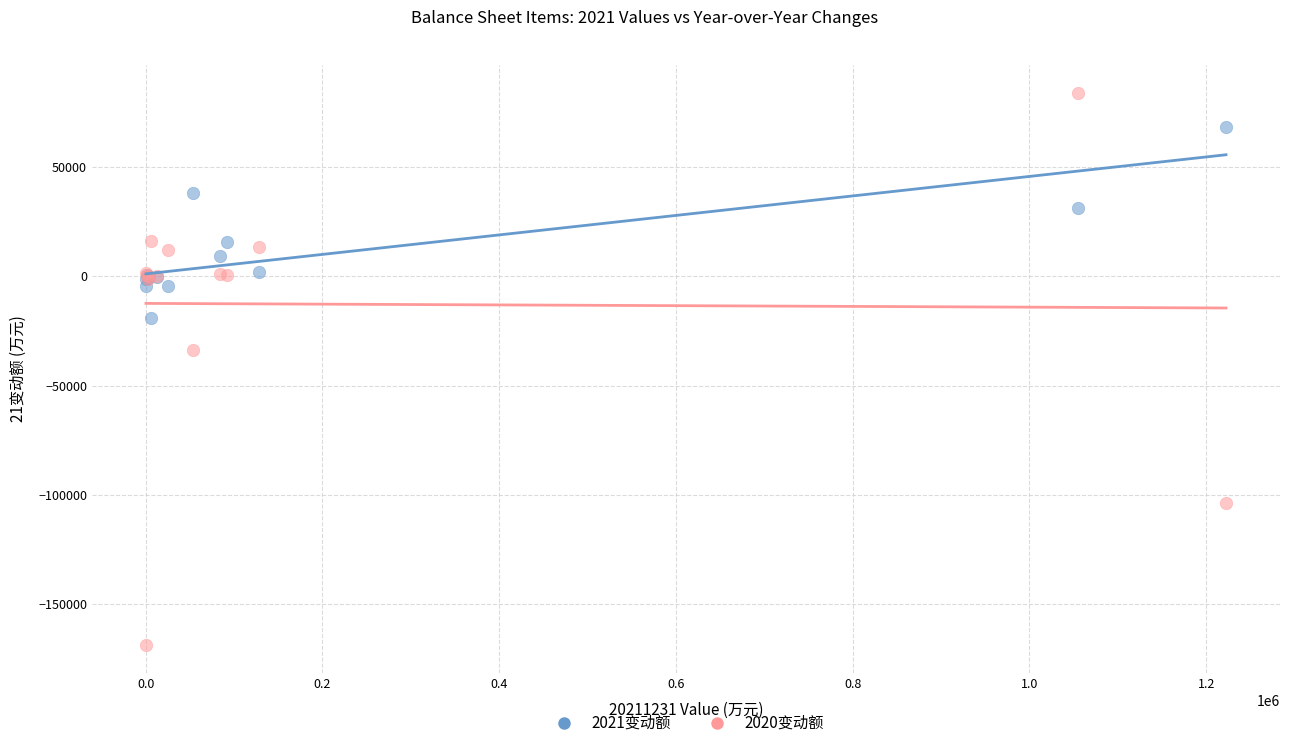

Across all series, what Y value is closest to -42352?

-33806.6